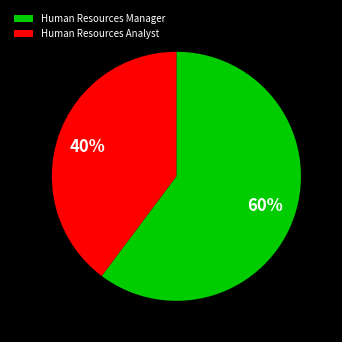

Which has a higher value, Human Resources Manager or Human Resources Analyst?

Human Resources Manager